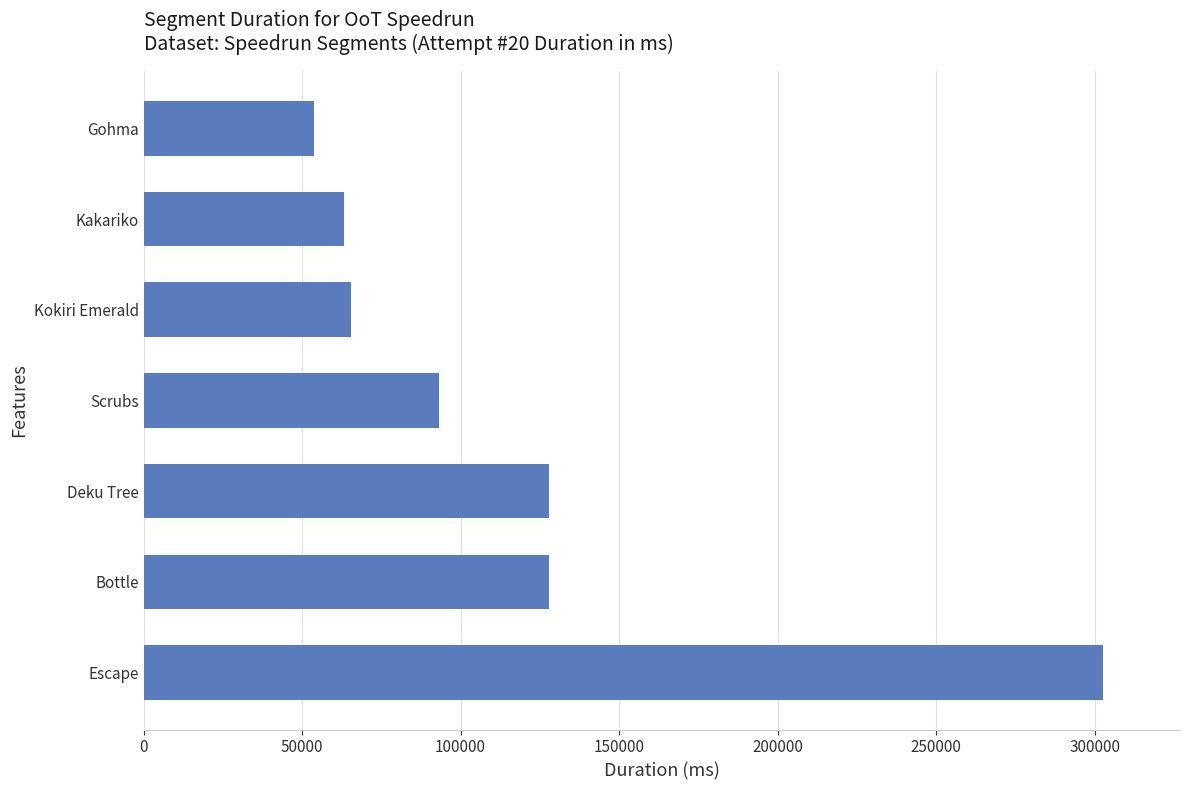

What is the change in value from Deku Tree to Gohma?

-74296